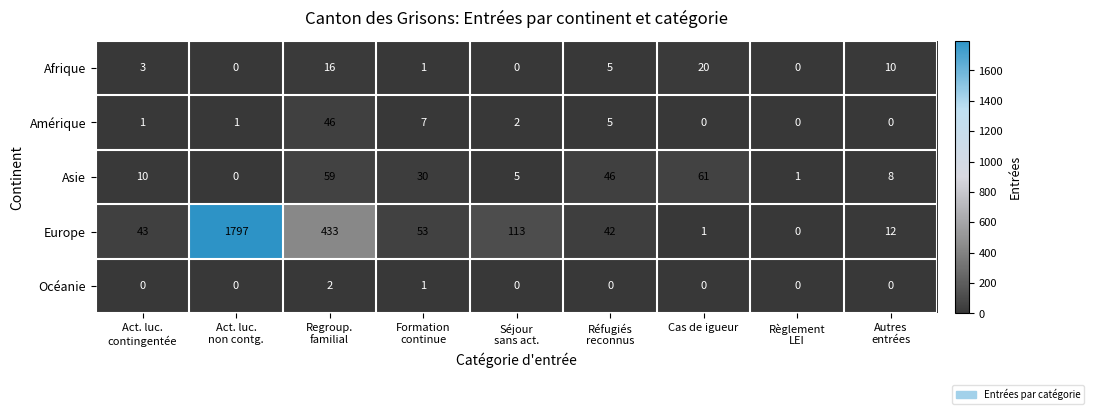

Which series has the largest range (max minus min)?

Europe